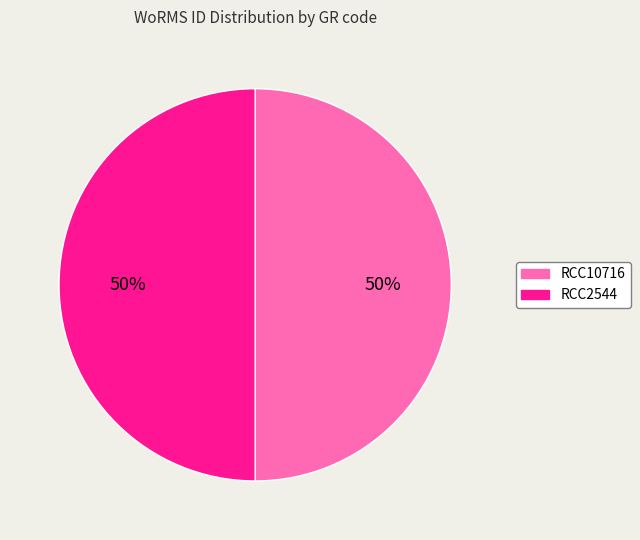

What is the ratio of the value at RCC2544 to the value at RCC10716?

1.0